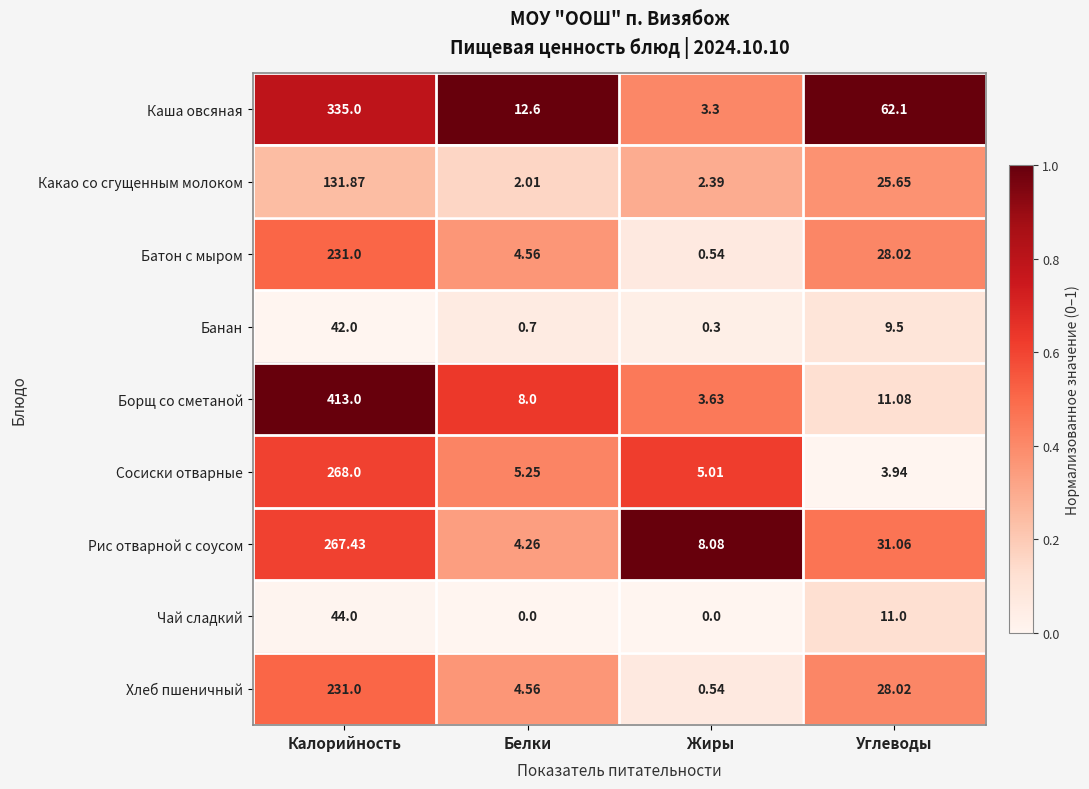

Which category has the highest value in the Какао со сгущенным молоком series?

Калорийность